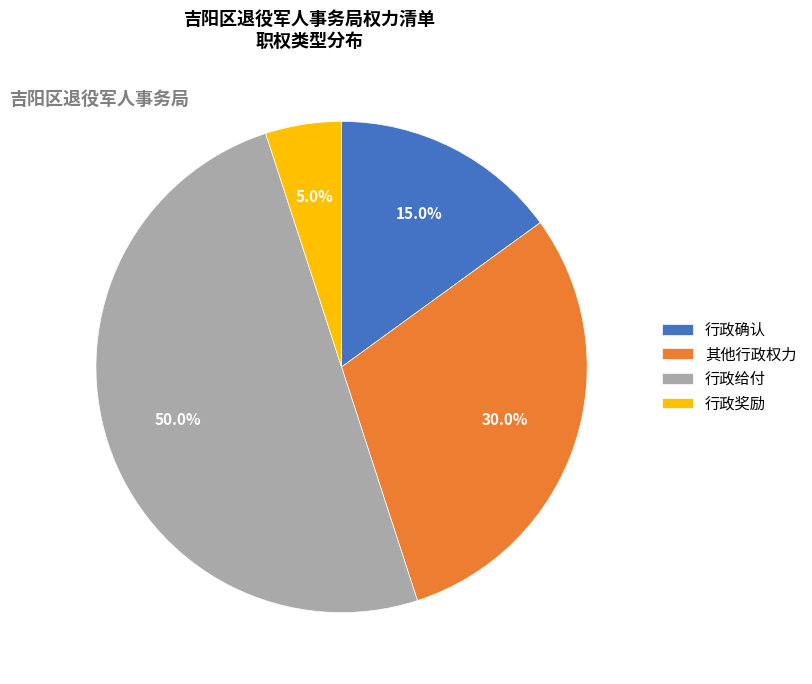

What is the largest slice in the pie chart?

行政给付